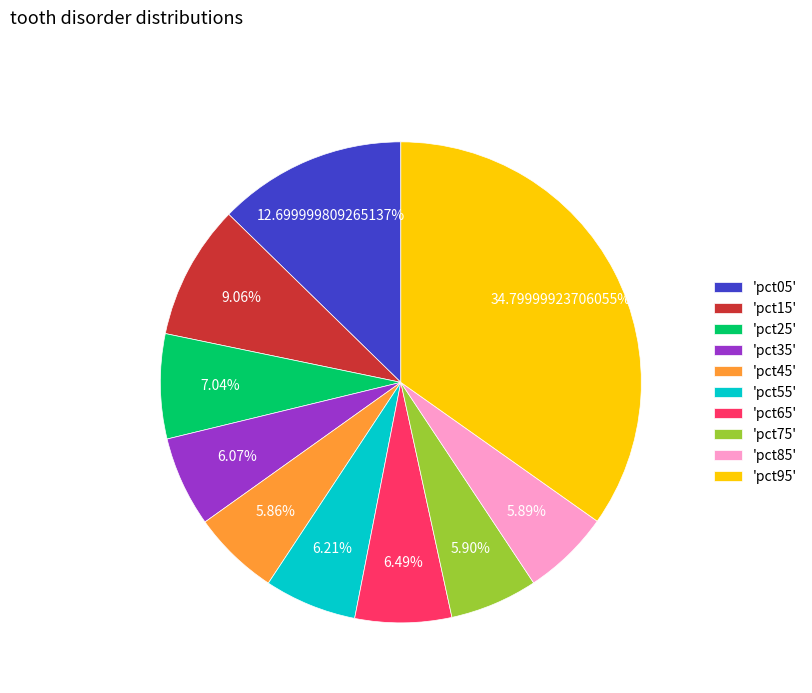

Which has a higher value, 'pct65' or 'pct85'?

'pct65'